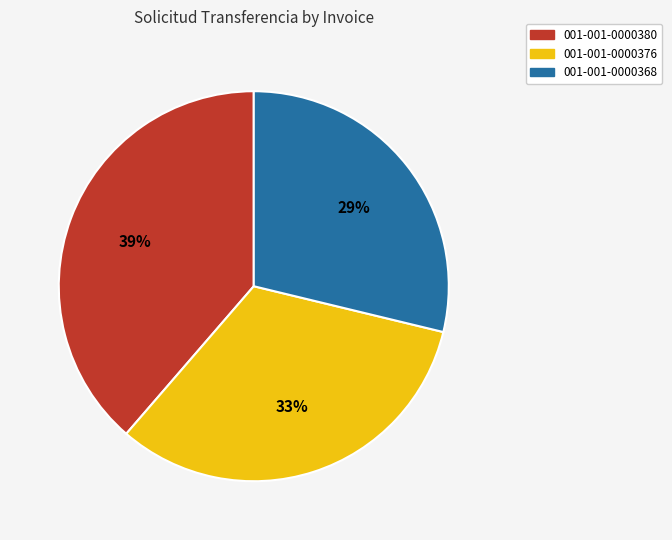

Does 001-001-0000376 account for over 50% of the chart?

No